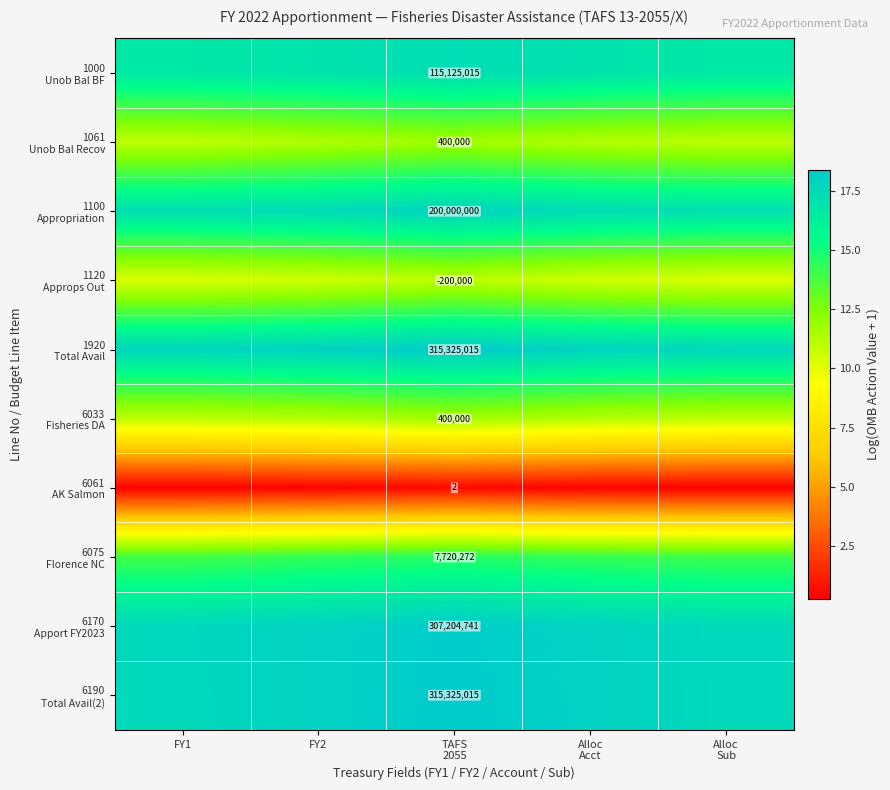

What is the sum of all 1920 Total Avail values?

89.6